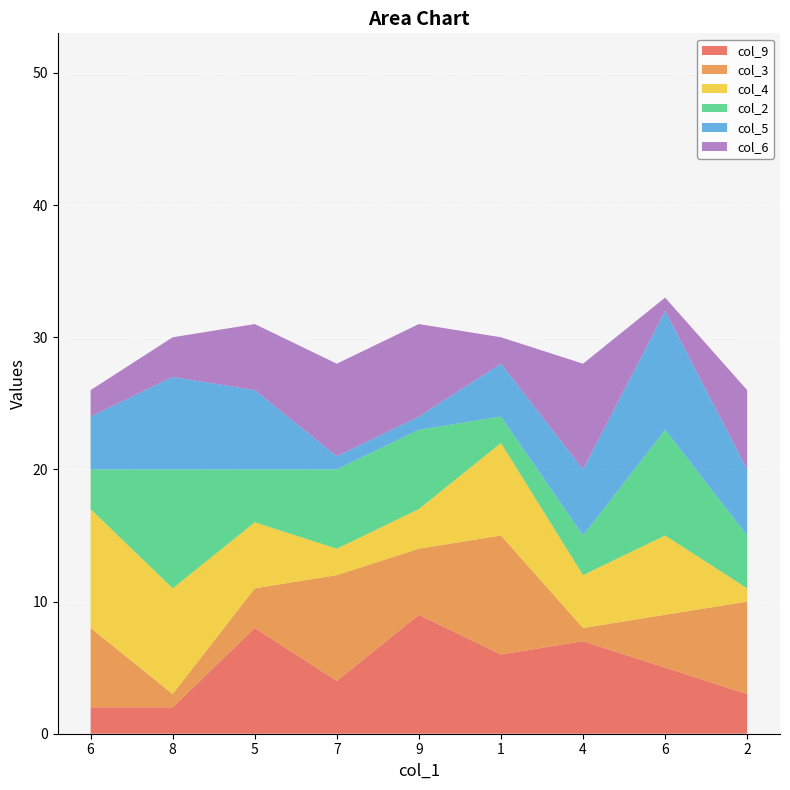

Reading right to left, list all the values displayed in this chart.

col_9: 2=3	6=5	4=7	1=6	9=9	7=4	5=8	8=2	6=2
col_3: 2=7	6=4	4=1	1=9	9=5	7=8	5=3	8=1	6=6
col_4: 2=1	6=6	4=4	1=7	9=3	7=2	5=5	8=8	6=9
col_2: 2=4	6=8	4=3	1=2	9=6	7=6	5=4	8=9	6=3
col_5: 2=5	6=9	4=5	1=4	9=1	7=1	5=6	8=7	6=4
col_6: 2=6	6=1	4=8	1=2	9=7	7=7	5=5	8=3	6=2